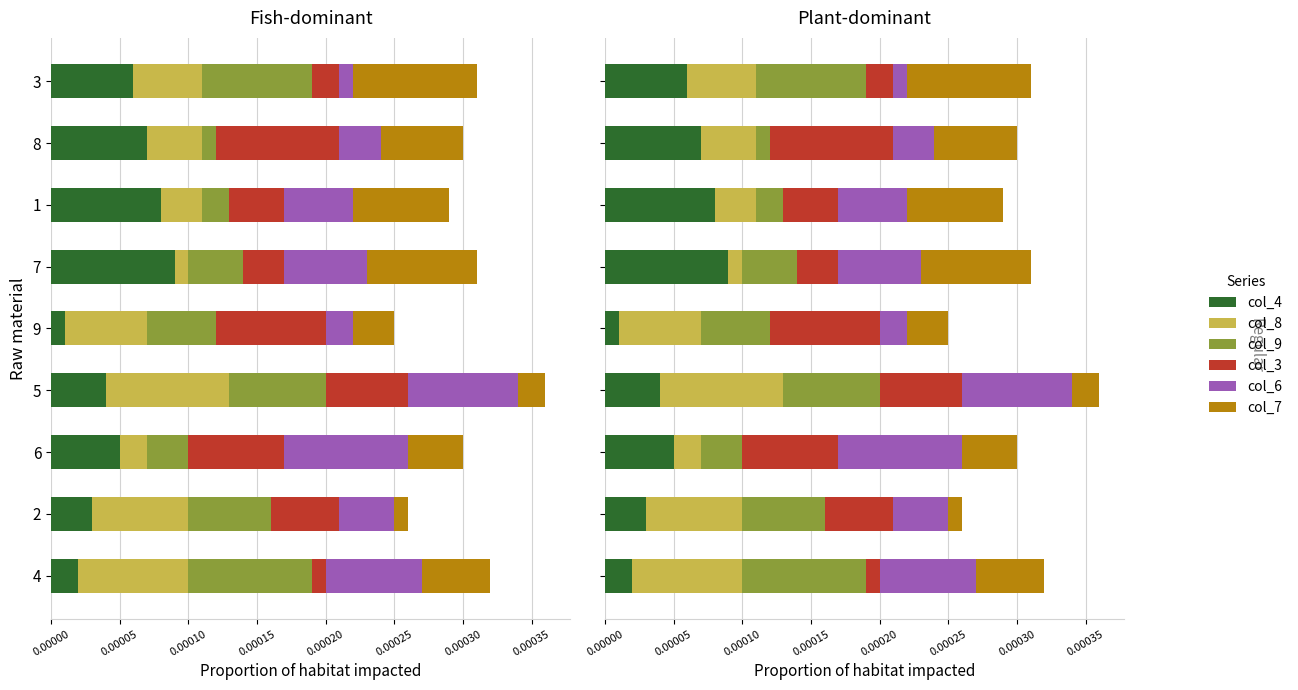

List the series in order of their peak value, lowest first.

col_6, col_4, col_8, col_9, col_3, col_7